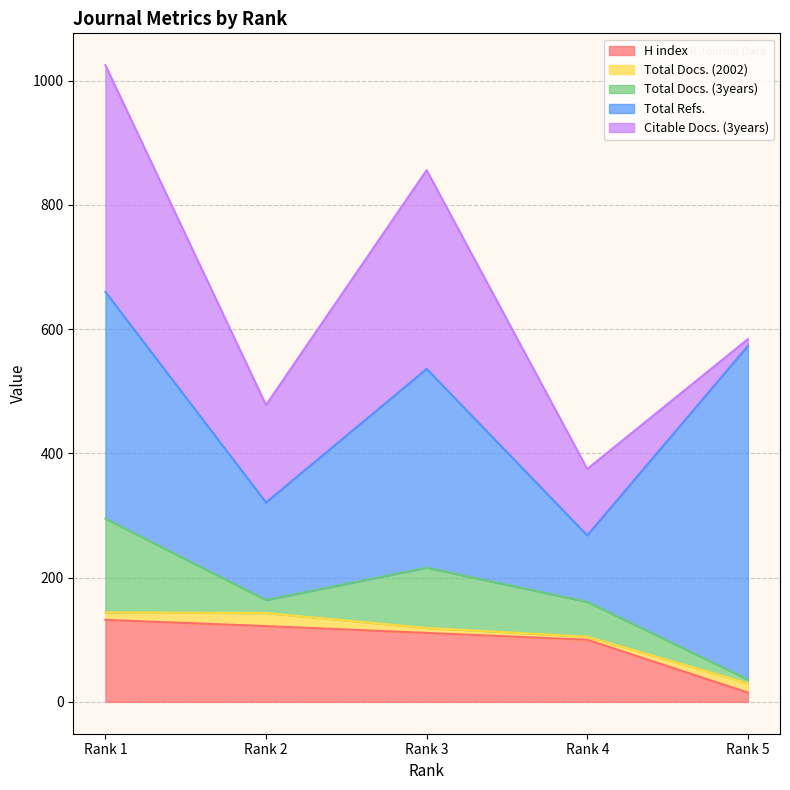

How many times do Total Docs. (3years) and H index cross each other?

1